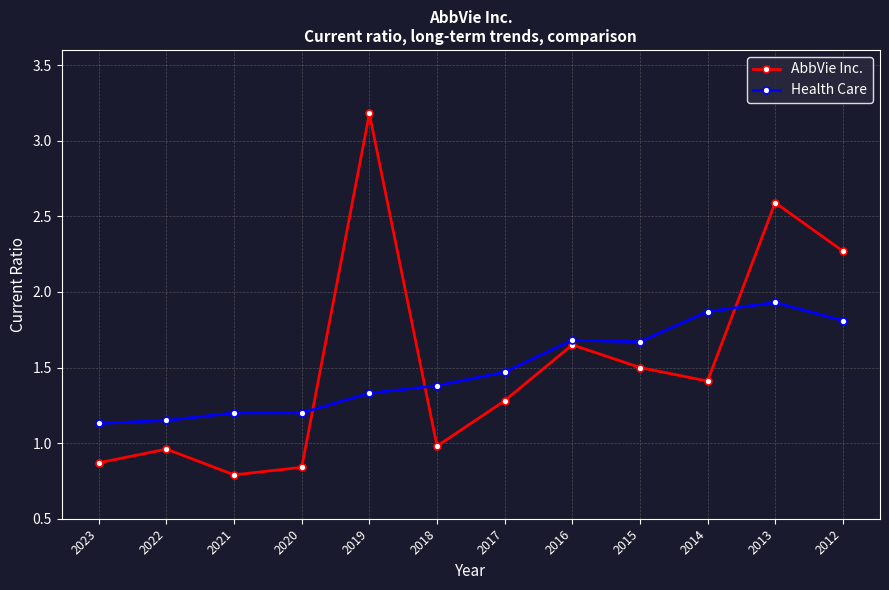

Rank the series by their average value, from highest to lowest.

AbbVie Inc., Health Care